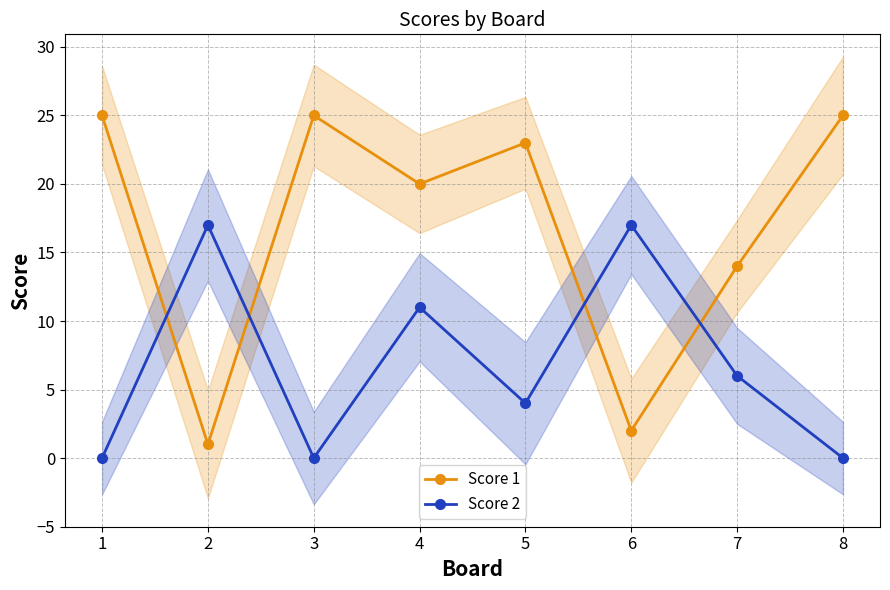

What is the maximum value for Score 2?

17